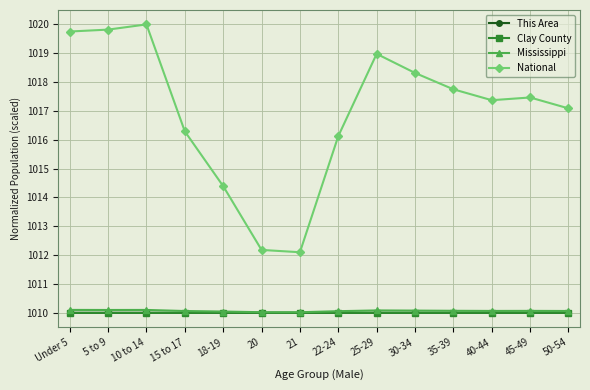

What position from the left is 22-24?

8